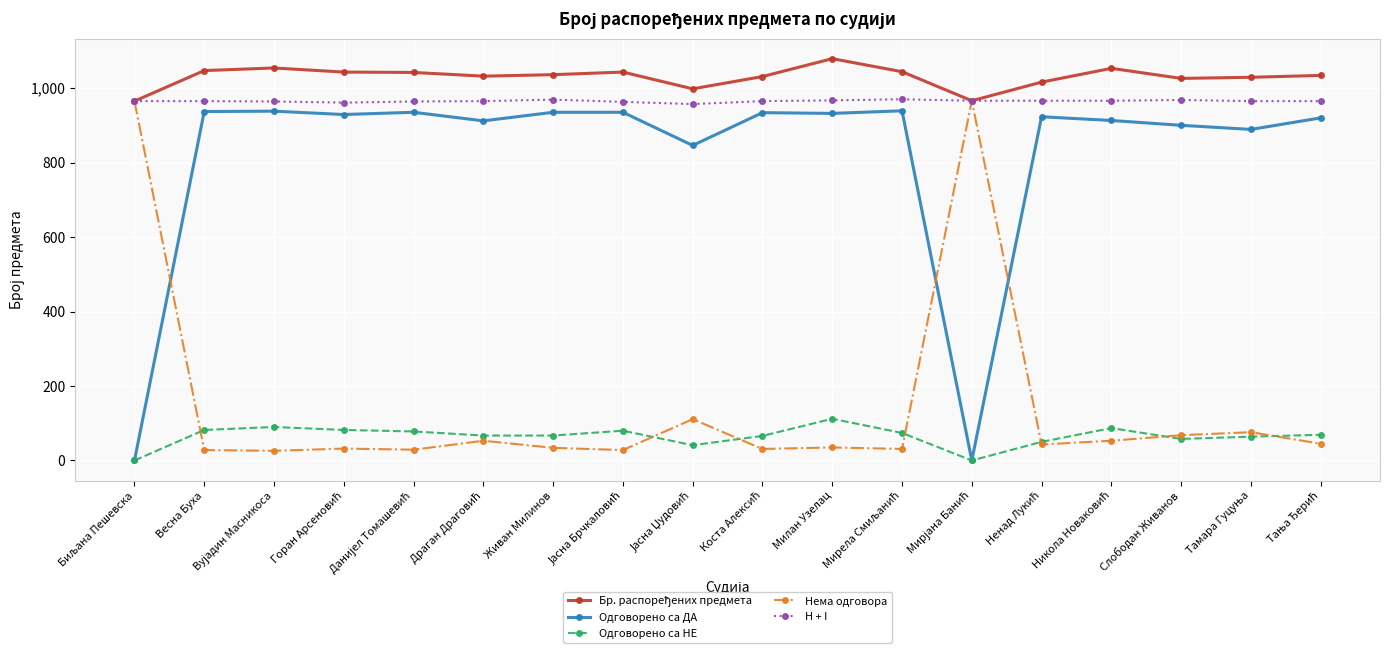

What is the minimum value for Нема одговора?

26